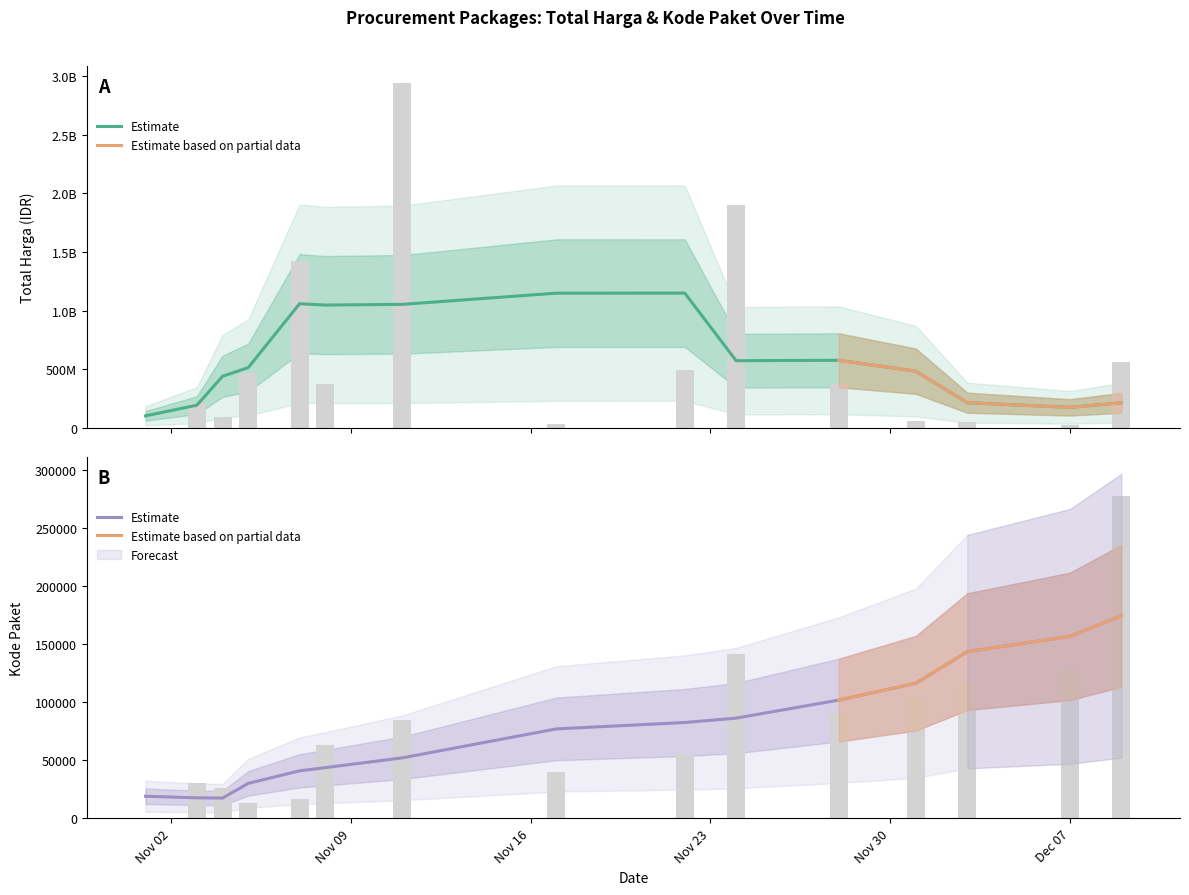

What is the average value of the Total Harga series?

600279112